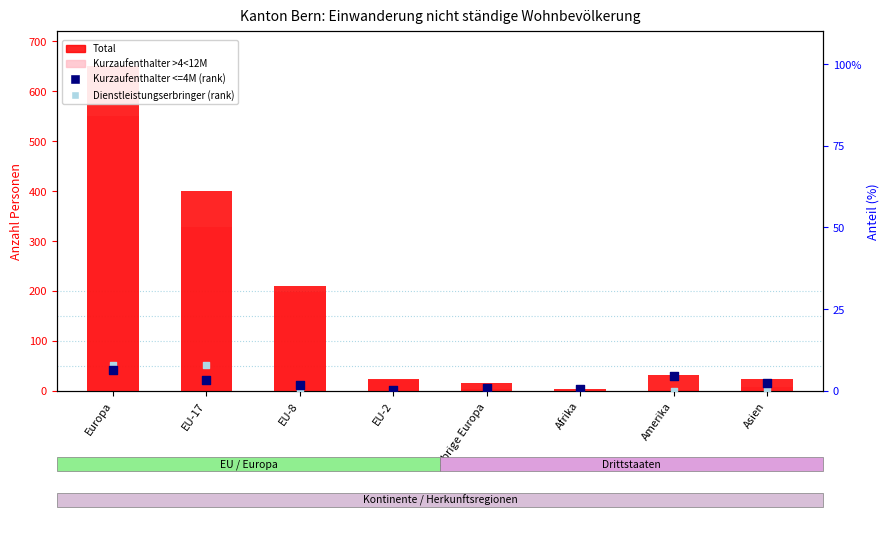

Which series reaches the minimum Y coordinate?

Kurzaufenthalter >4<12M